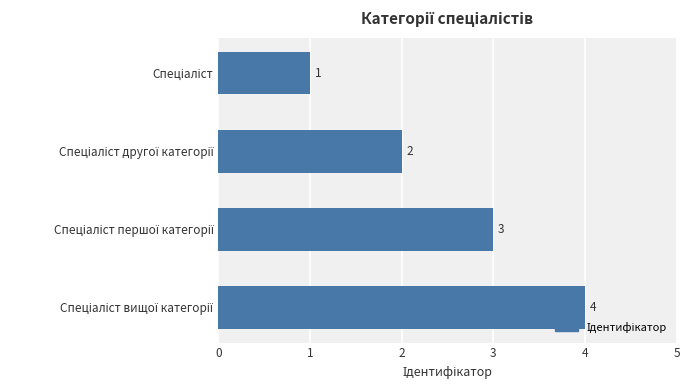

How many values are between 2 and 4?

3